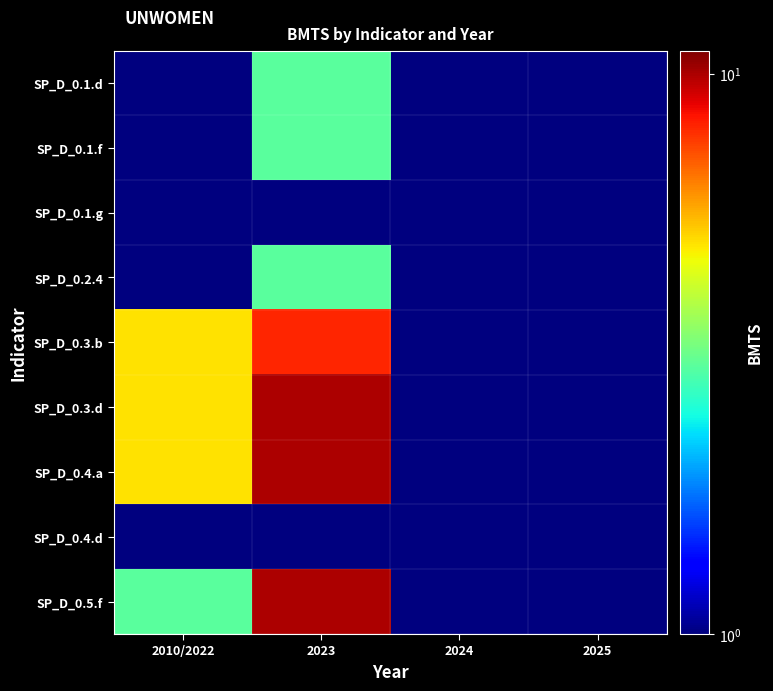

Which series has the largest range (max minus min)?

SP_D_0.3.d